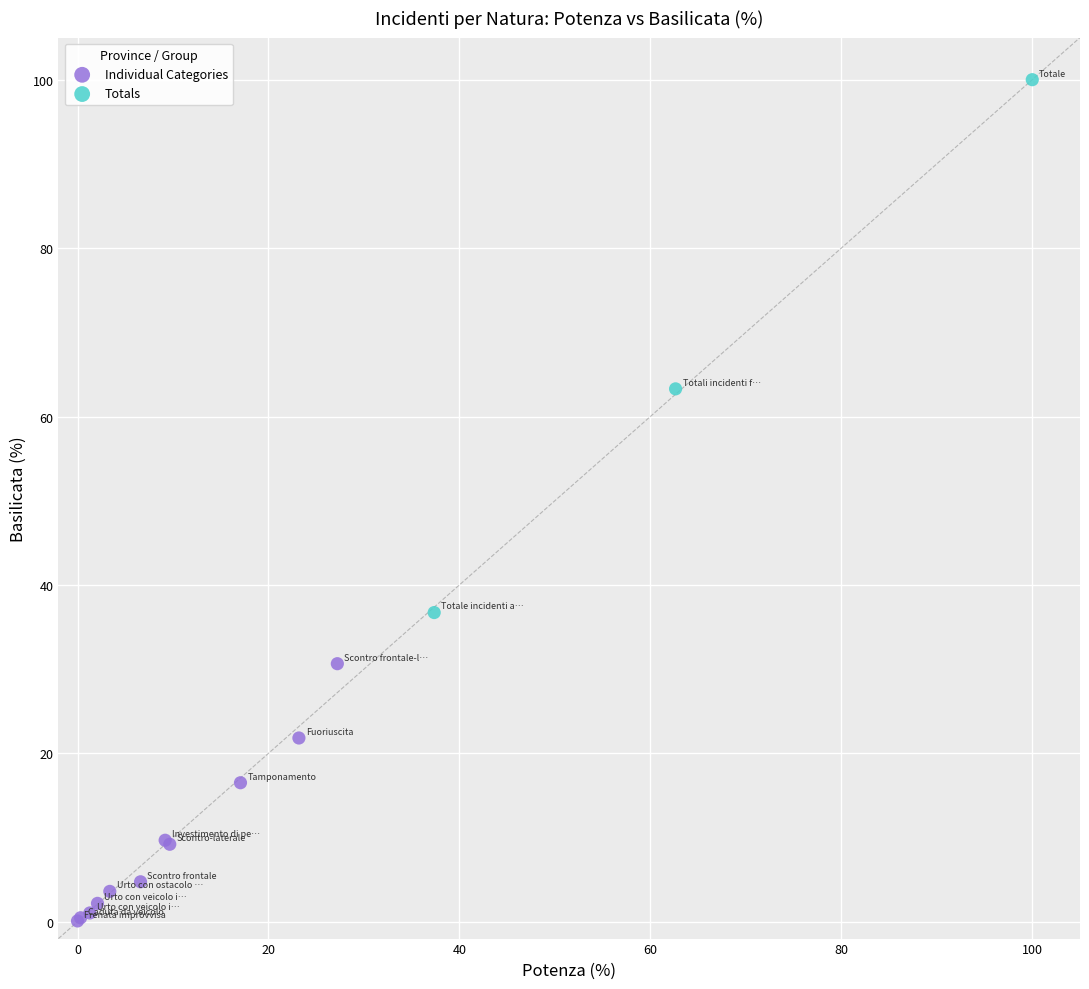

Which series has the largest Y range (max minus min)?

Totals